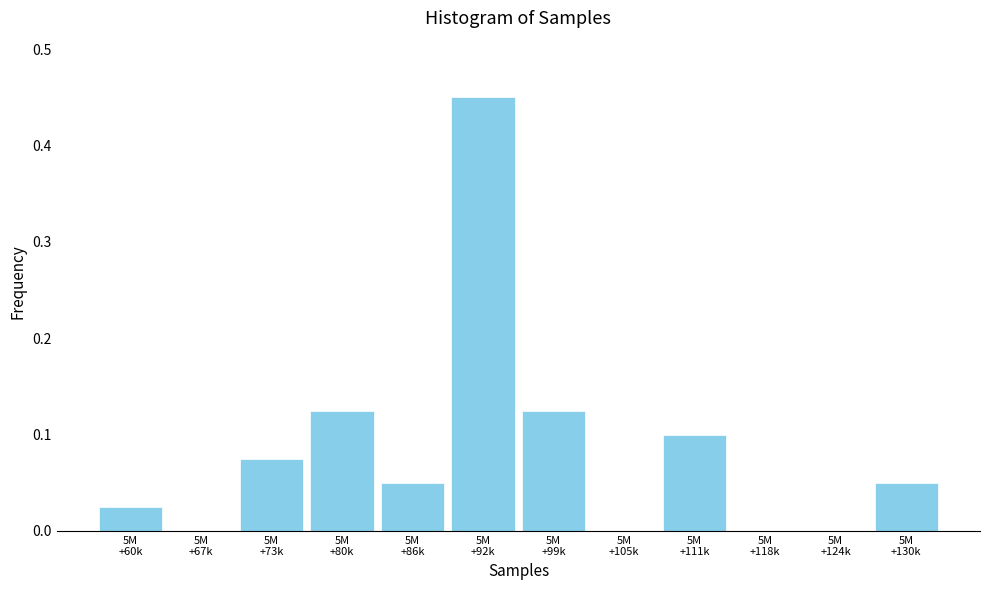

What is the sum of all values?

1.0